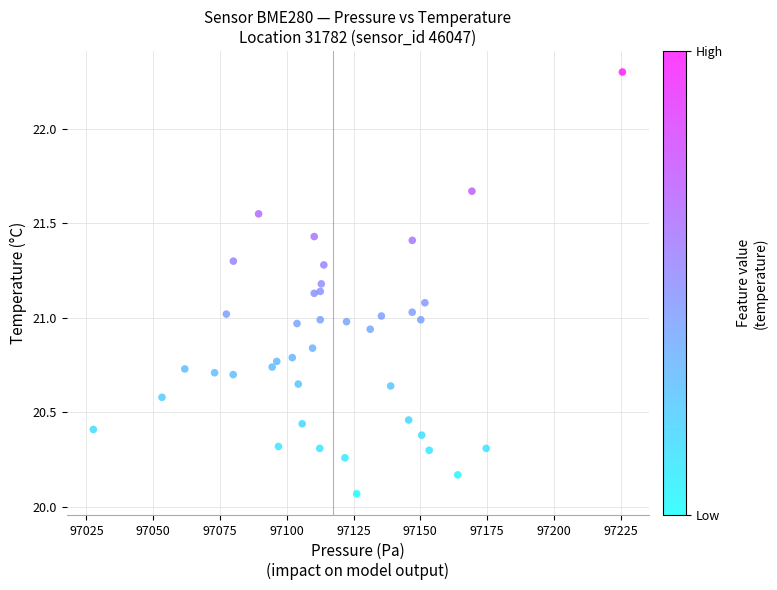

What is the range of Y values (max minus min)?

2.2